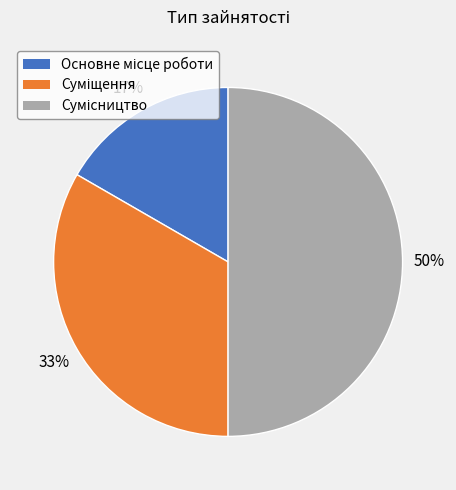

How many slices are in this pie chart?

3